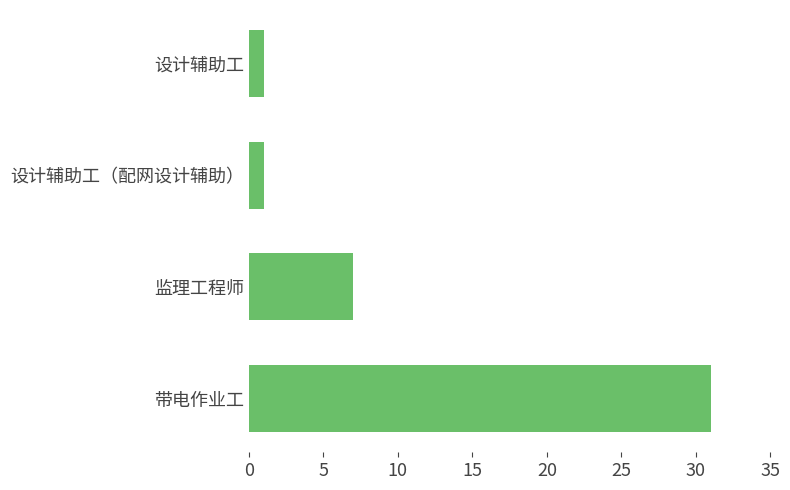

Is it true that the value at 设计辅助工 is 1?

True